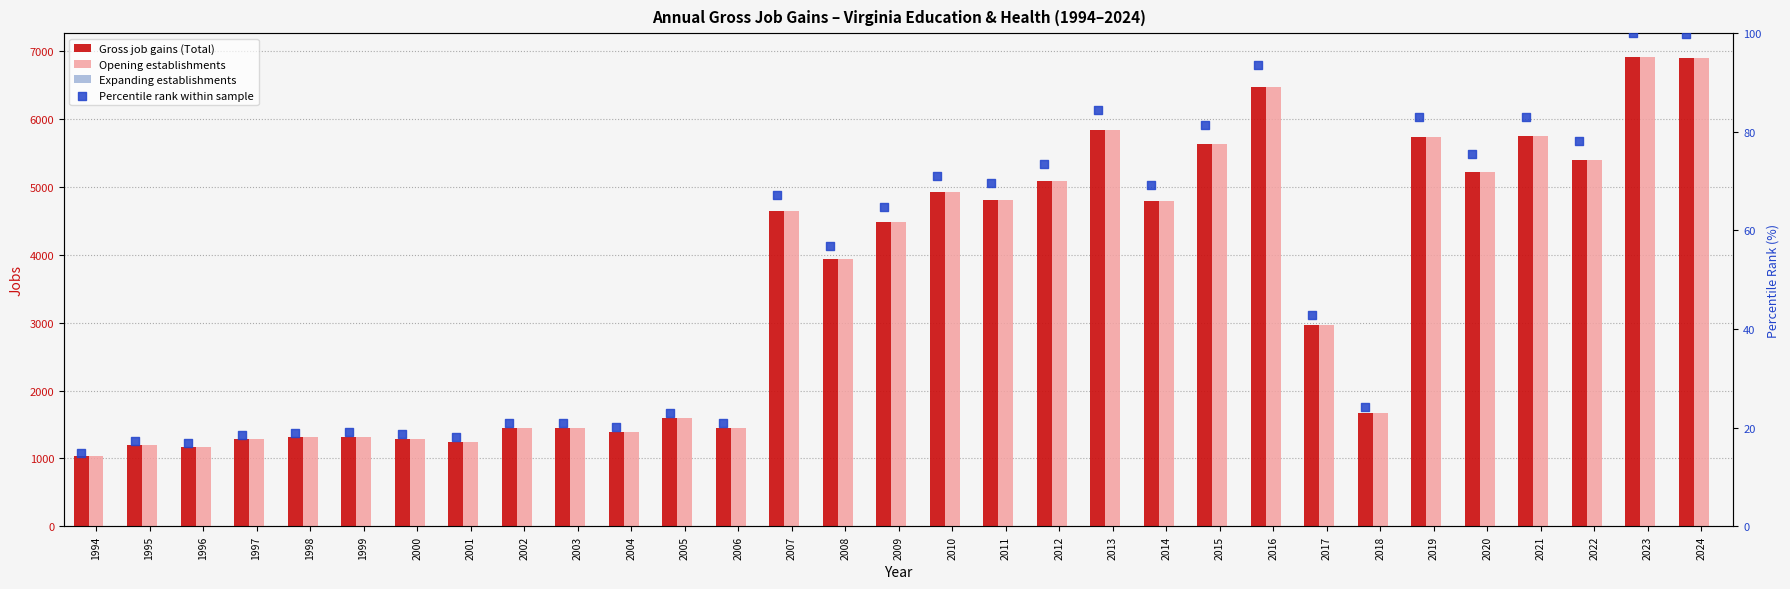

What is the total value across all series at 2012?

10237.4